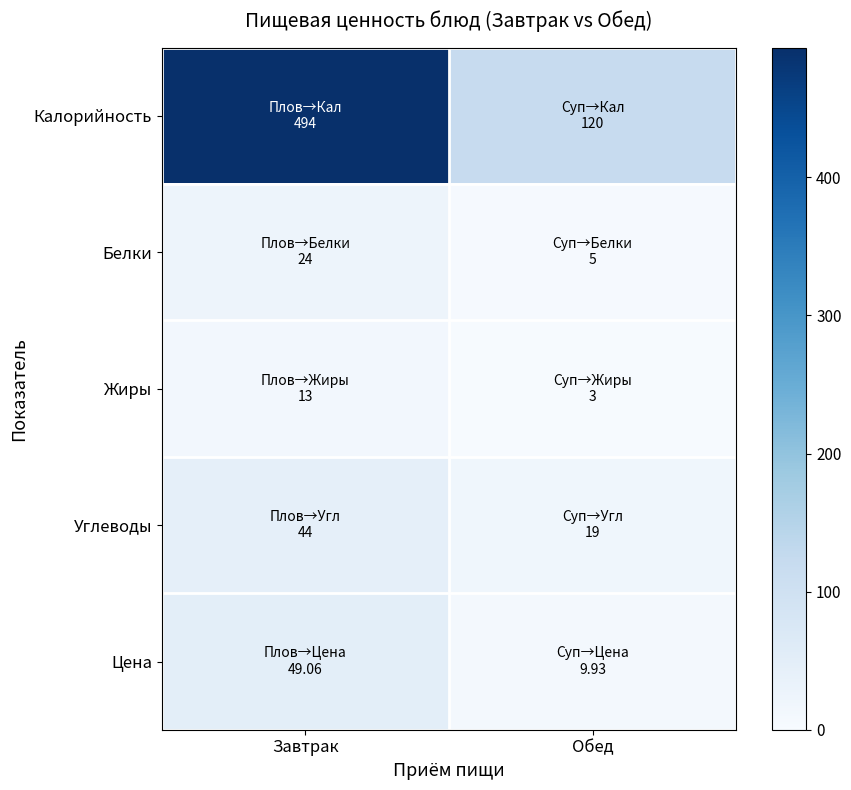

List the series in order of their peak value, lowest first.

Жиры, Белки, Углеводы, Цена, Калорийность